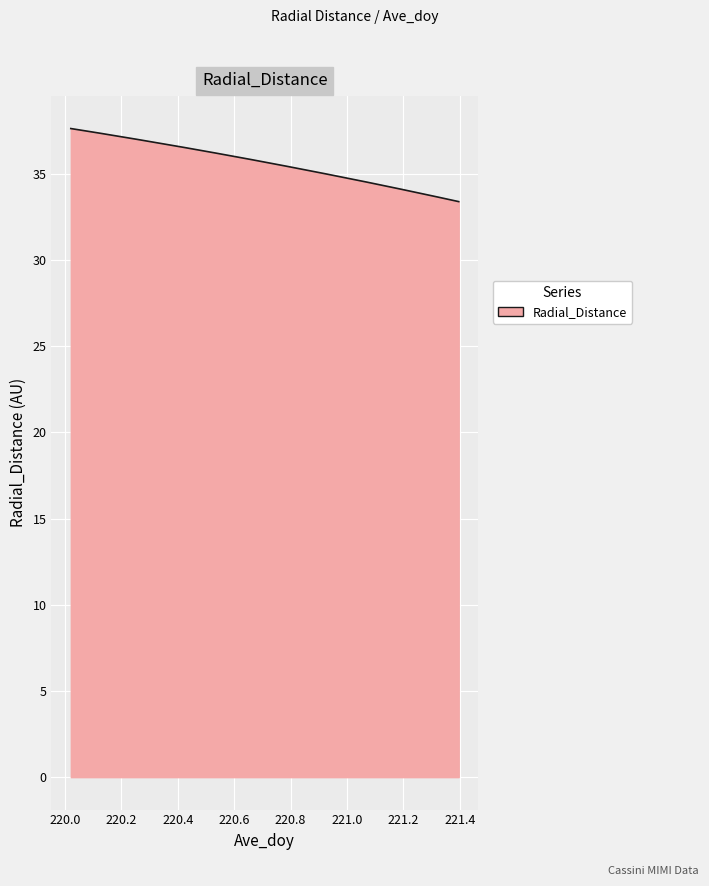

What is the maximum value shown in the chart?

37.6